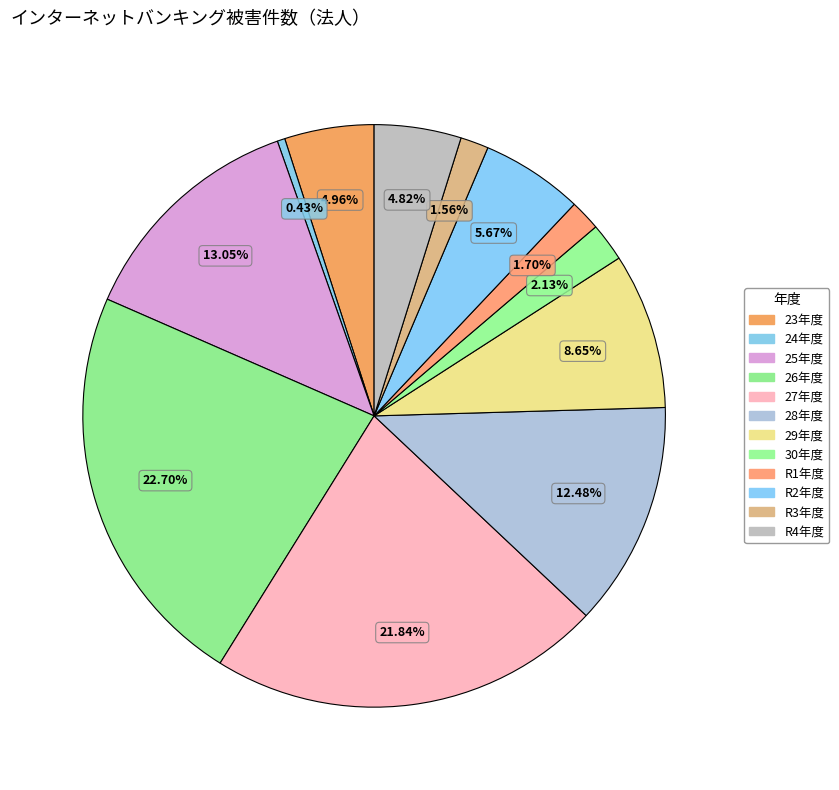

What percentage is the R3年度 slice, to the nearest percent?

2%